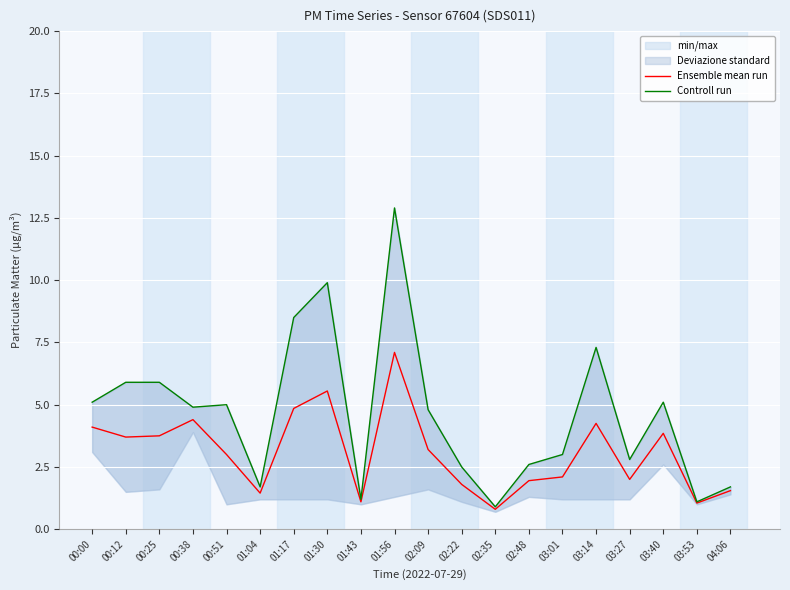

What is the smallest value displayed?

0.8